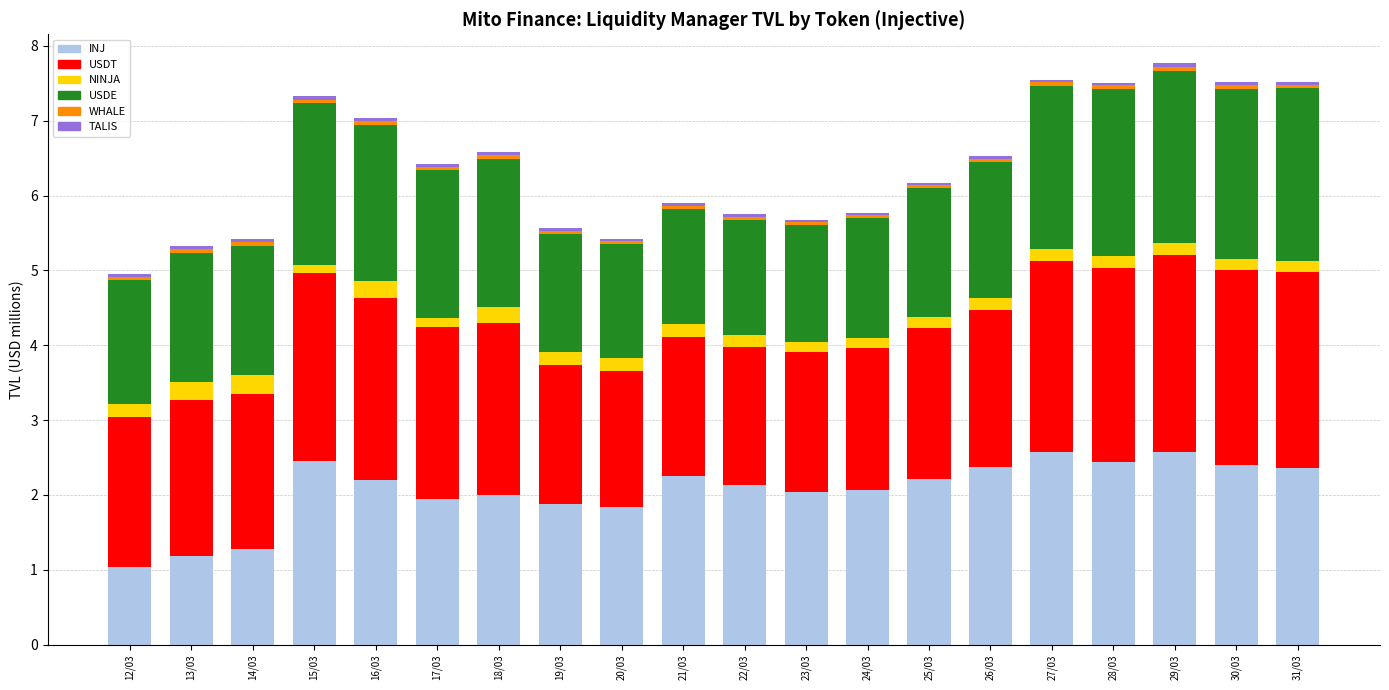

What is the lowest value of the INJ series?

1.0